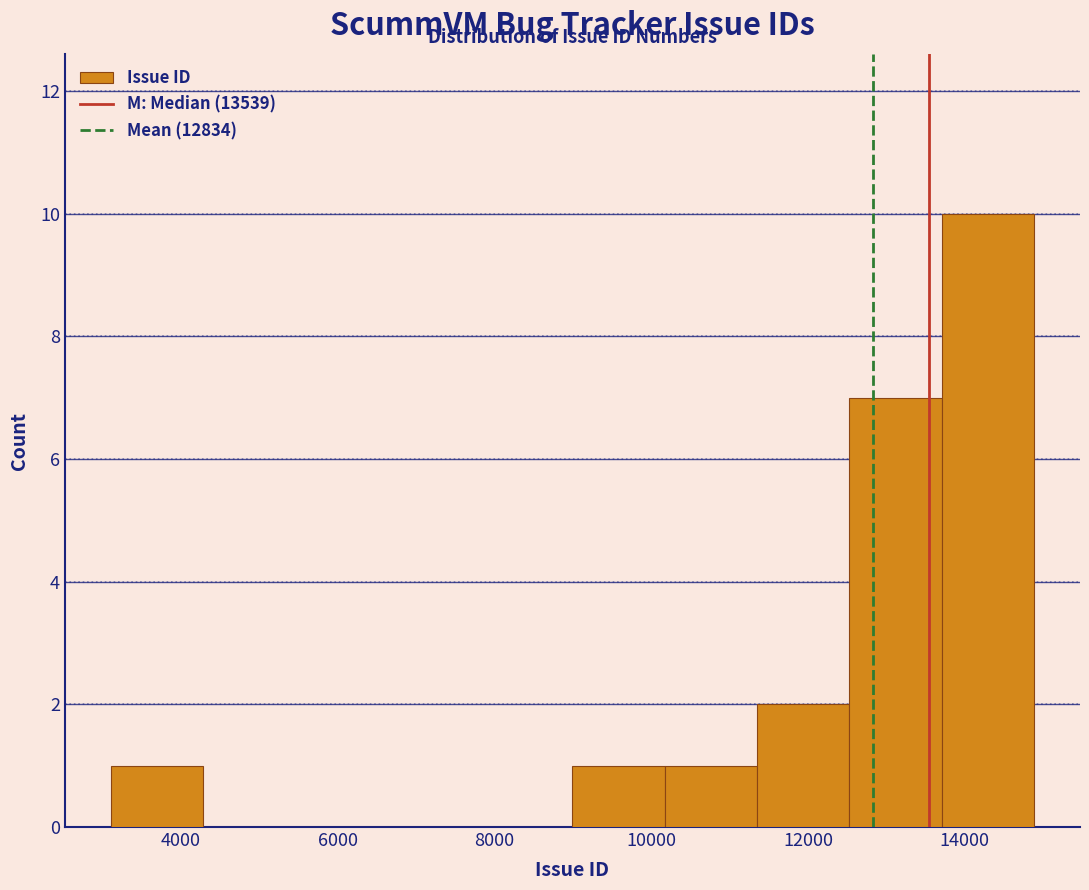

Reading left to right, transcribe this chart: for each bar, give the range it covers on the x-axis and its height. Neither the bar edges nor the heights are printed on the chart, so give them approximately, as read against the axes.

3200 to 4200: 1
4200 to 5400: 0
5400 to 6600: 0
6600 to 7800: 0
7800 to 9000: 0
9000 to 10200: 1
10200 to 11400: 1
11400 to 12600: 2
12600 to 13800: 7
13800 to 14800: 10